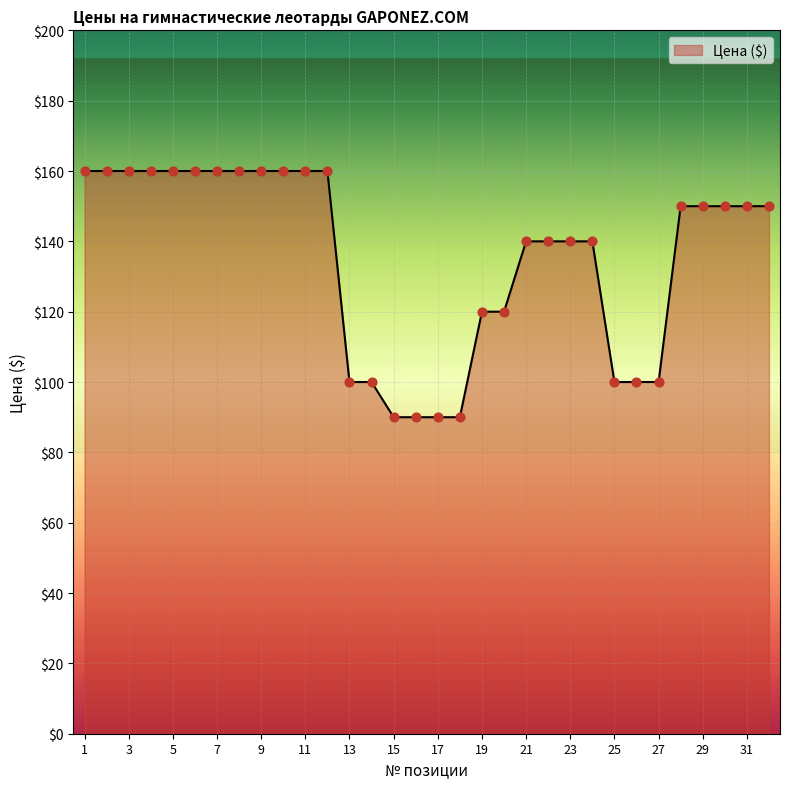

What is the minimum value shown in the chart?

90